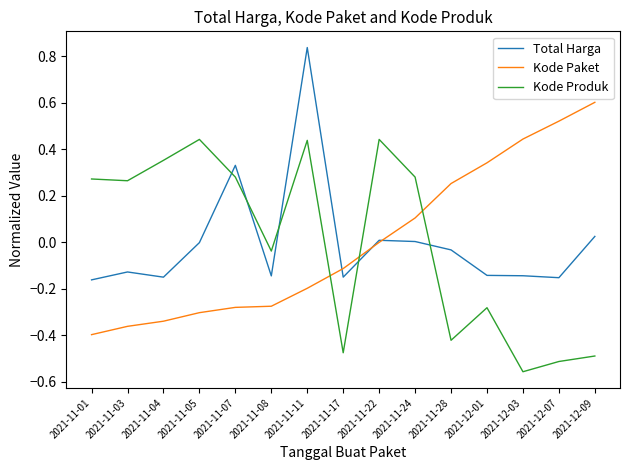

What is the difference between the highest and lowest values at 2021-11-04?

0.7